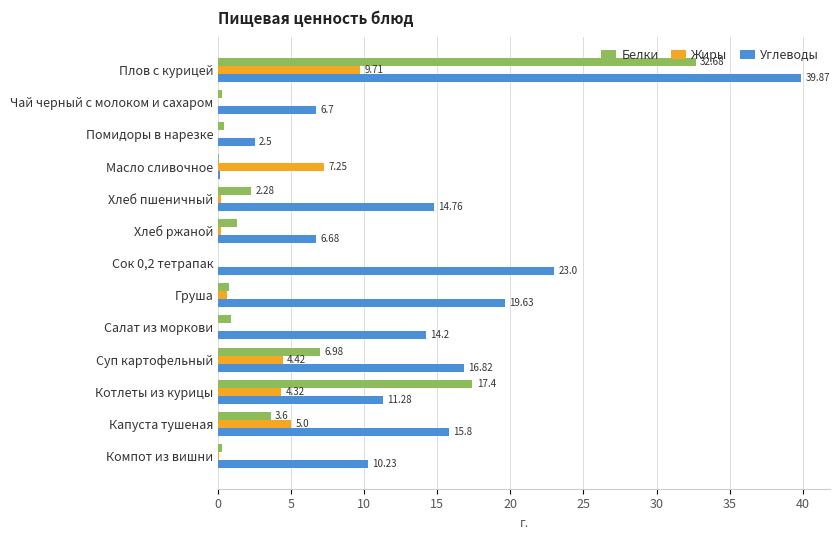

Which series changed the most between Сок 0,2 тетрапак and Котлеты из курицы?

Белки